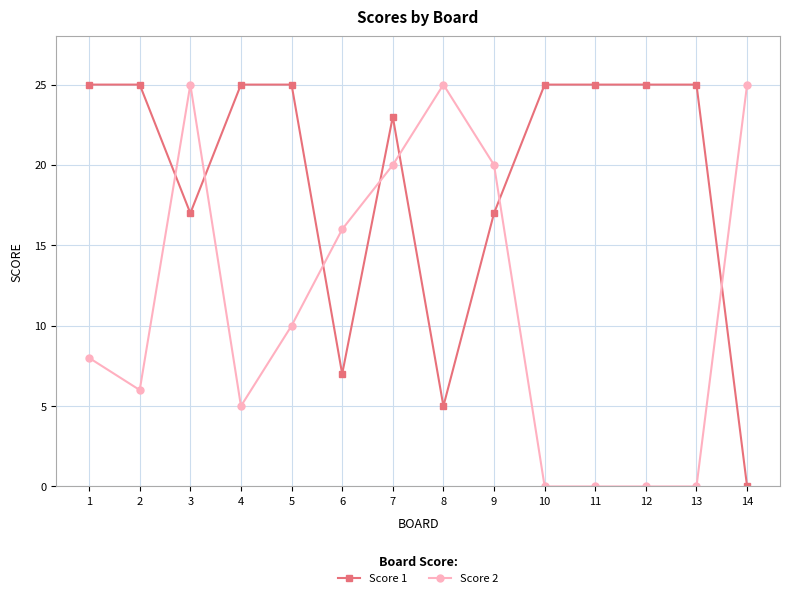

Rank the series at 11 from lowest to highest value.

Score 2, Score 1